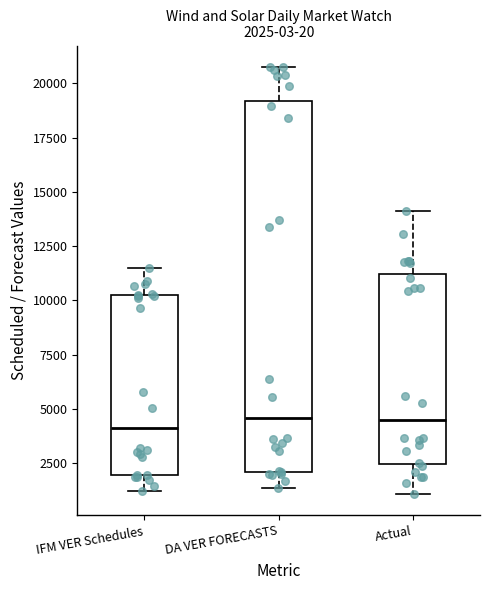

Which box is the tallest, from its lower edge to its upper edge?

DA VER FORECASTS